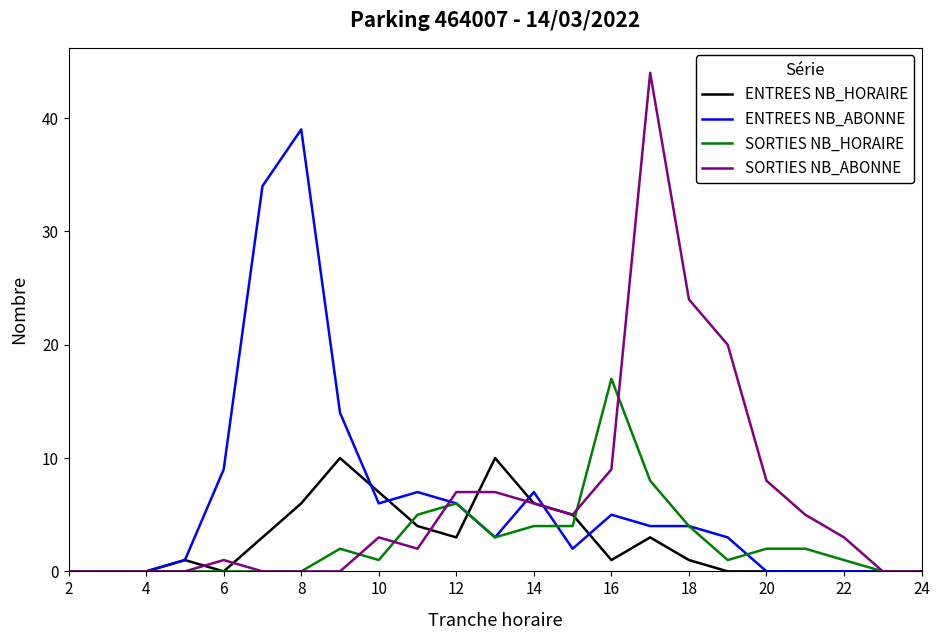

Which series has the widest spread of values?

SORTIES NB_ABONNE